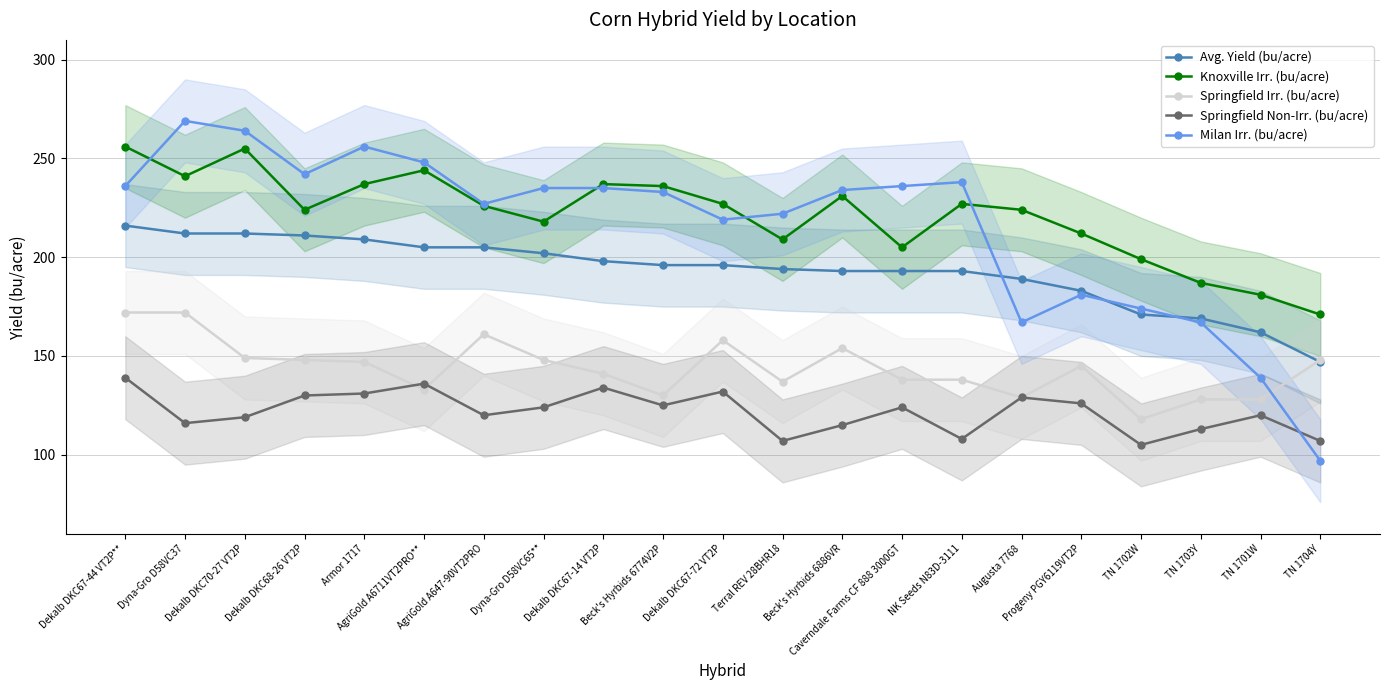

What is the value of the Avg. Yield (bu/acre) point at the 8th from the left?

202